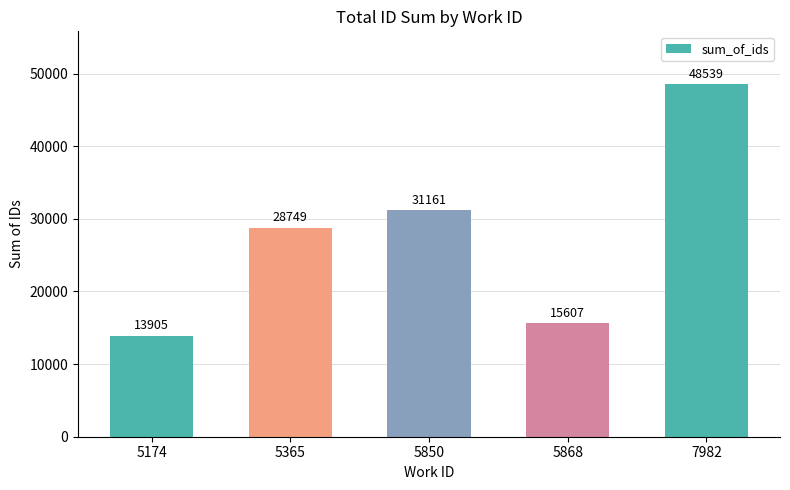

How many values are below 28749?

2